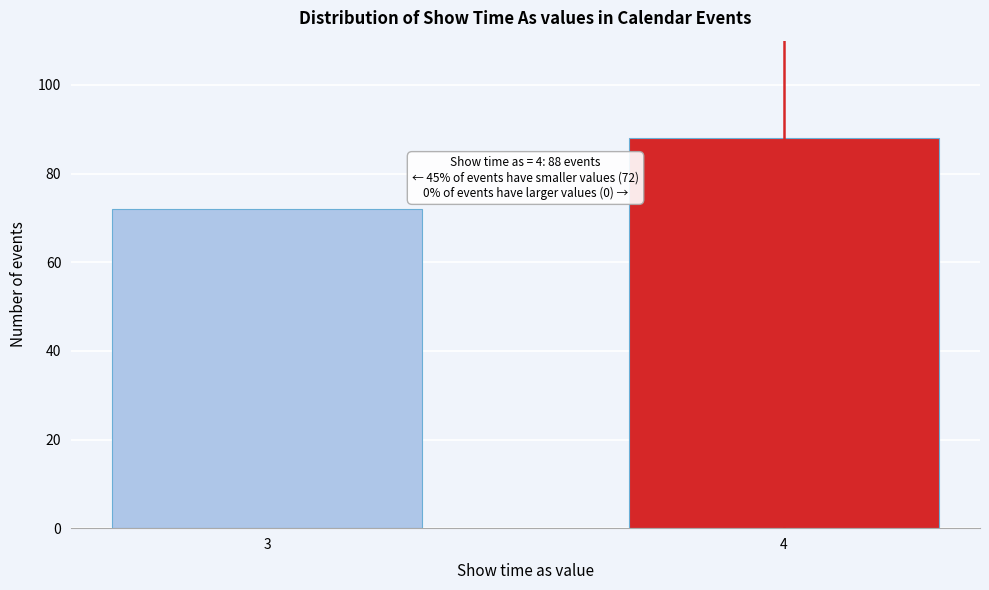

Reading right to left, list all the values displayed in this chart.

88	72